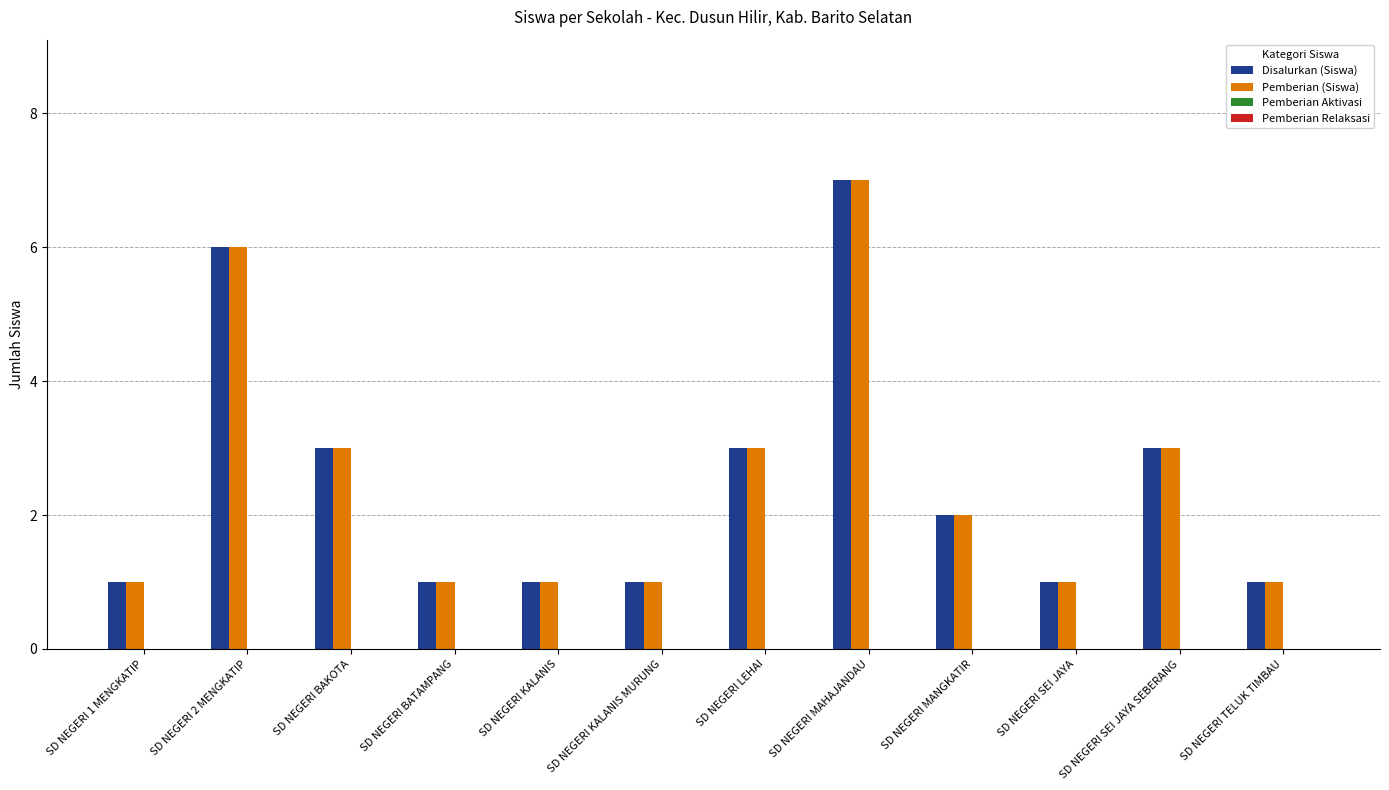

What is the total value across all series at SD NEGERI BAKOTA?

6